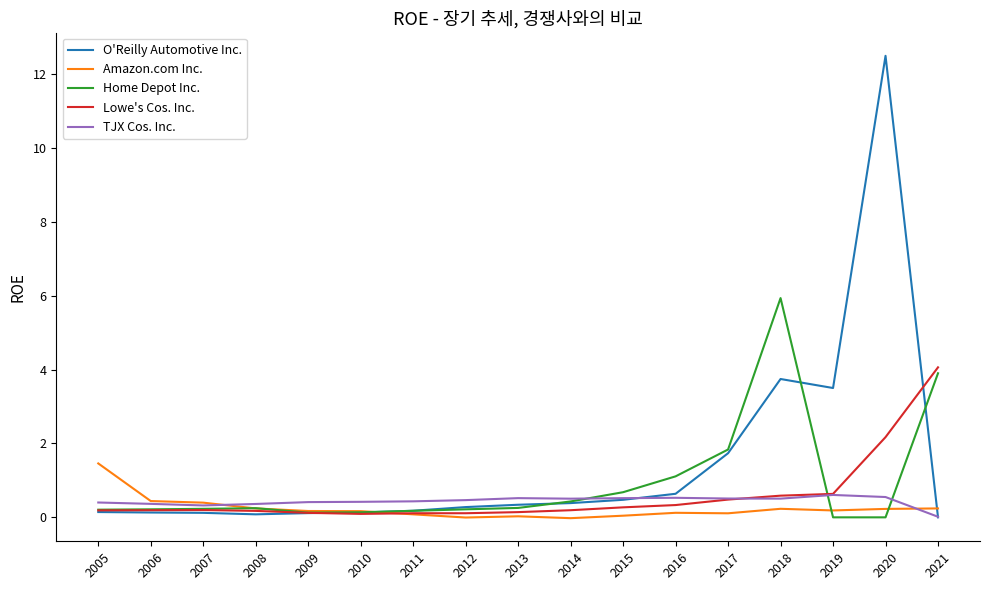

List the series in order of their peak value, highest first.

O'Reilly Automotive Inc., Home Depot Inc., Lowe's Cos. Inc., Amazon.com Inc., TJX Cos. Inc.